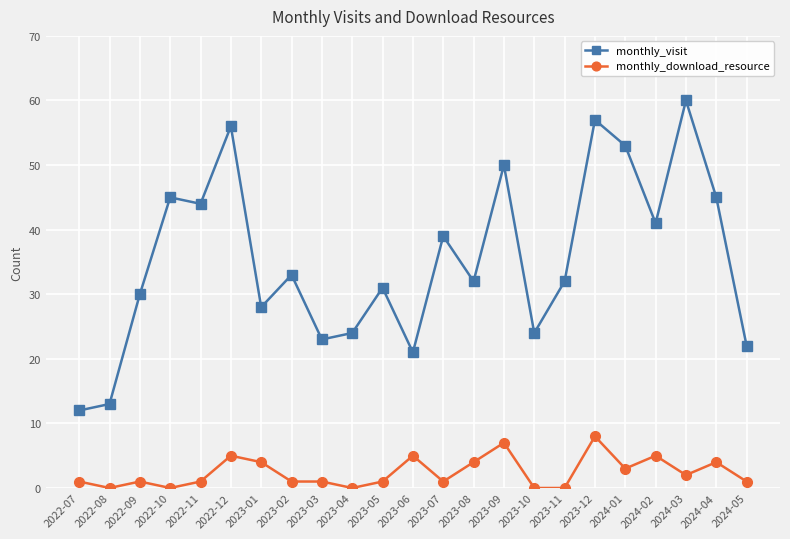

Which series changed the most between 2023-07 and 2024-02?

monthly_download_resource